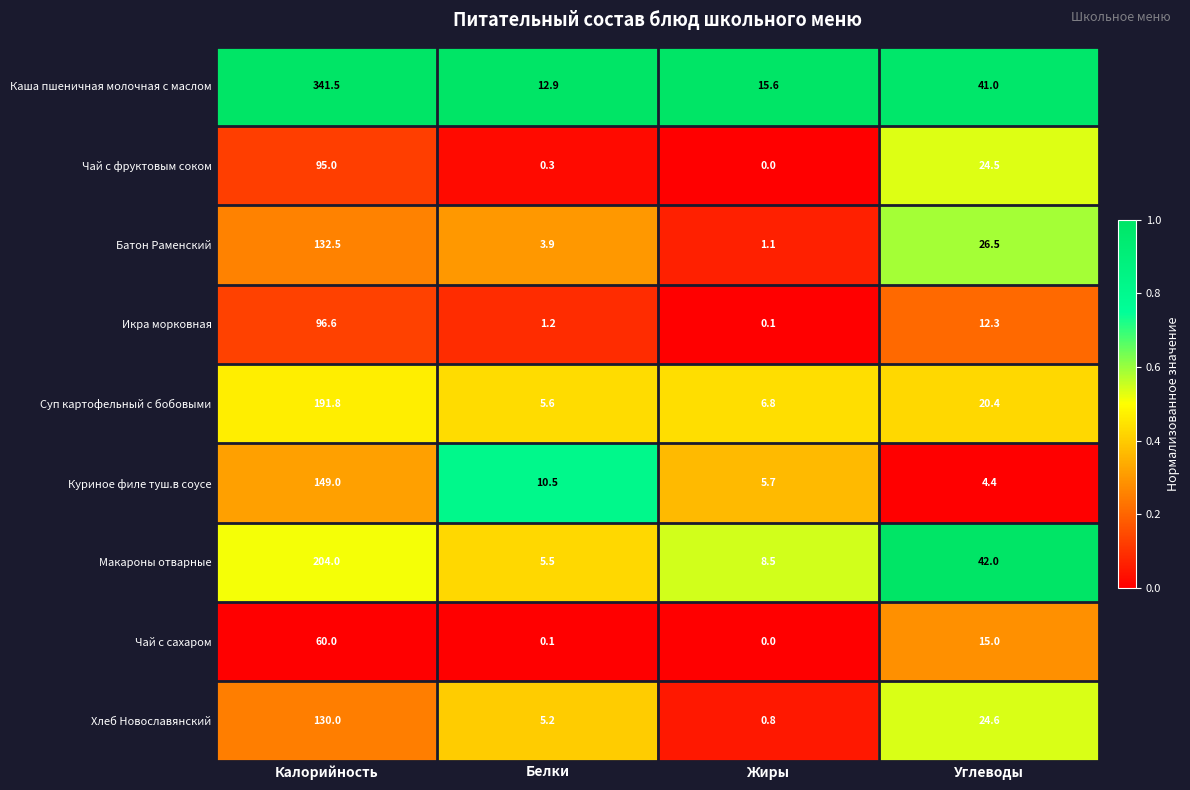

What is the sum of all Куриное филе туш.в соусе values?

169.6